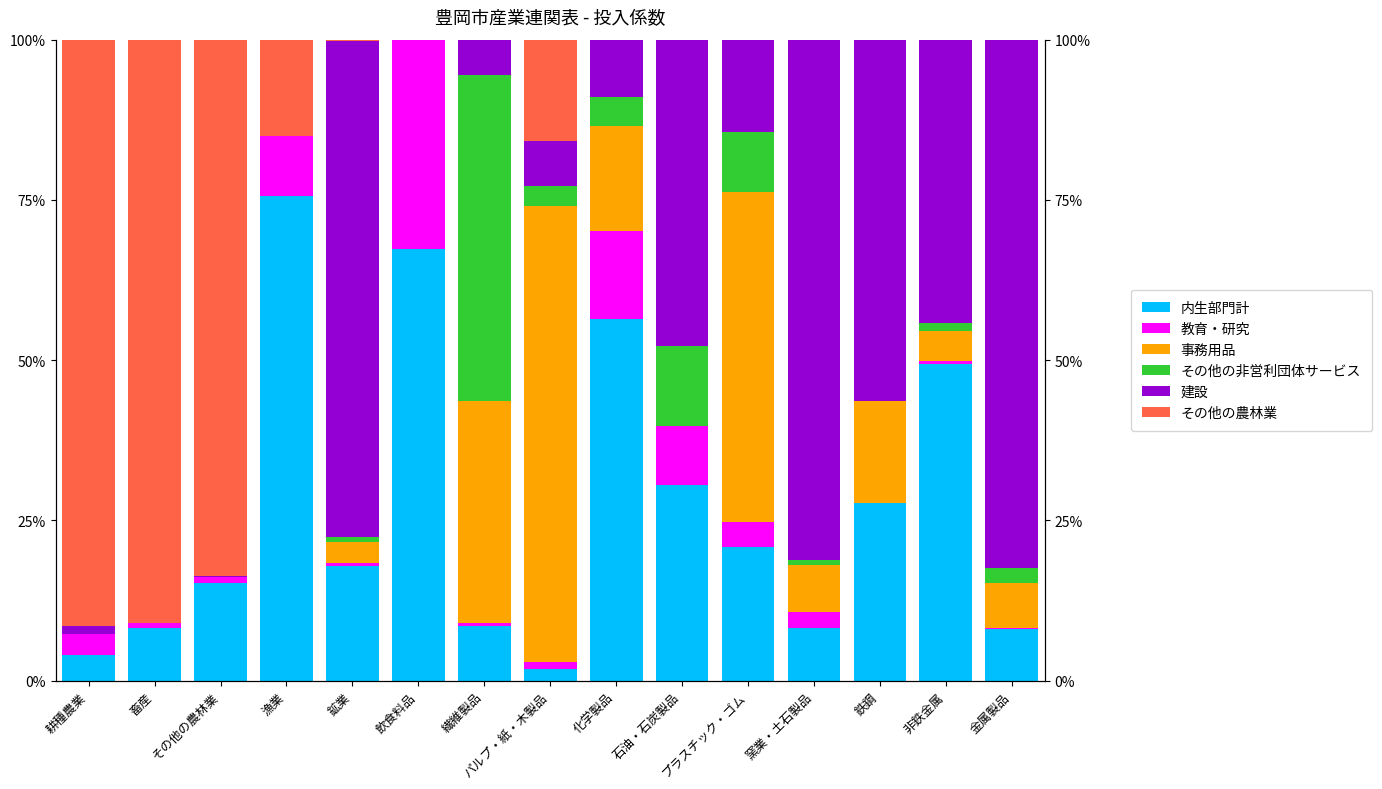

What are all the series names shown in the legend?

内生部門計, 教育・研究, 事務用品, その他の非営利団体サービス, 建設, その他の農林業